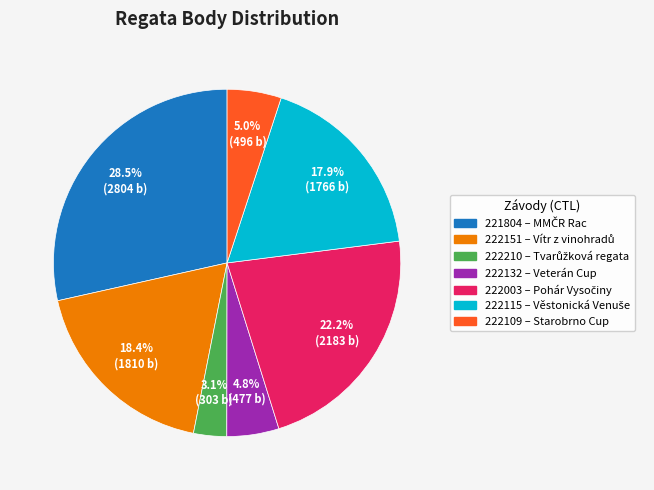

Which slice is the largest?

221804